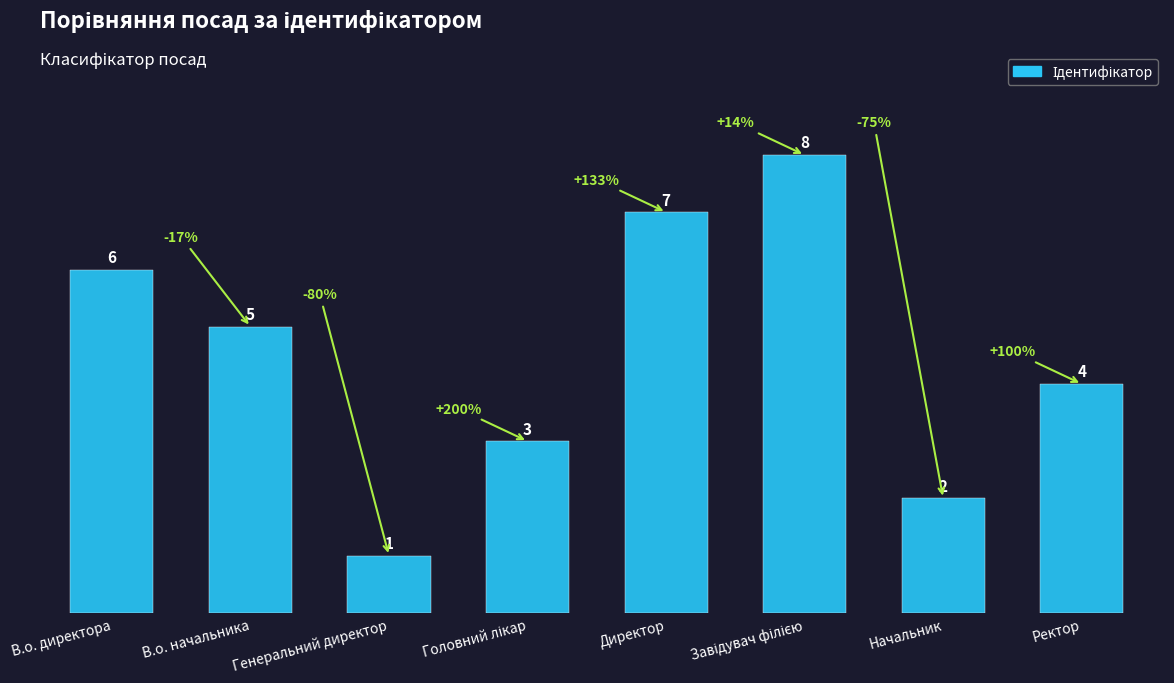

Reading left to right, transcribe all the data shown in this chart.

6	5	1	3	7	8	2	4